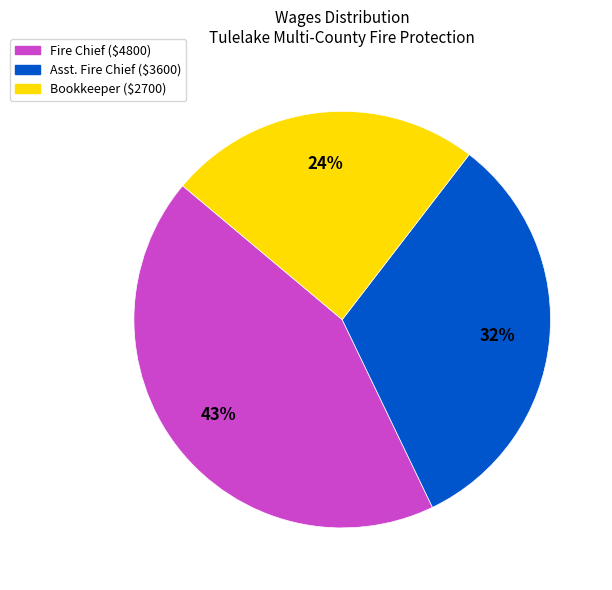

Is there any slice that represents more than half of the pie?

No